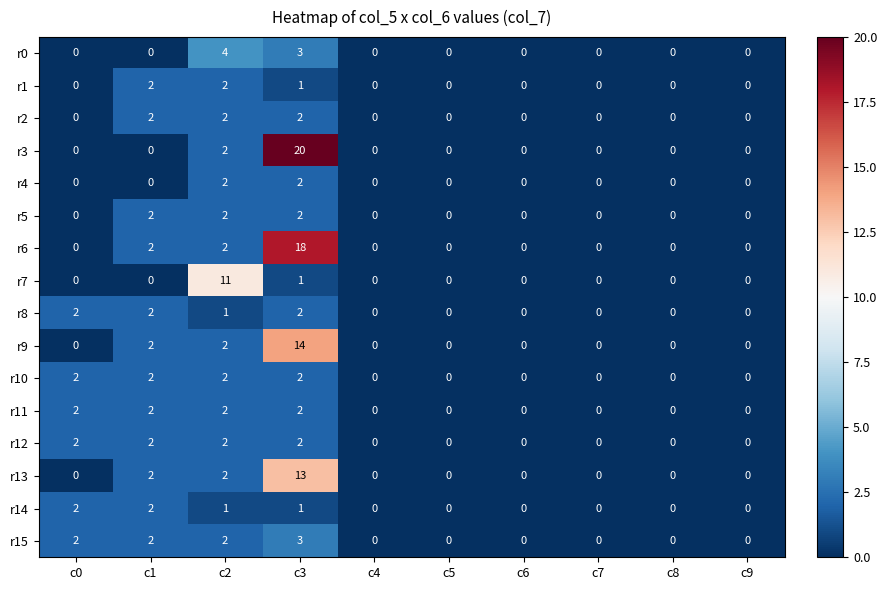

Is the value of r12 at c4 greater than the value of r10 at c3?

No